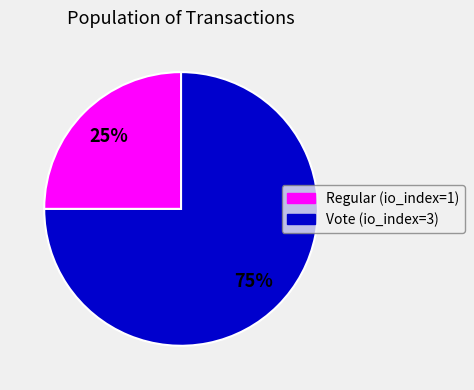

Count the number of slices in the pie.

2